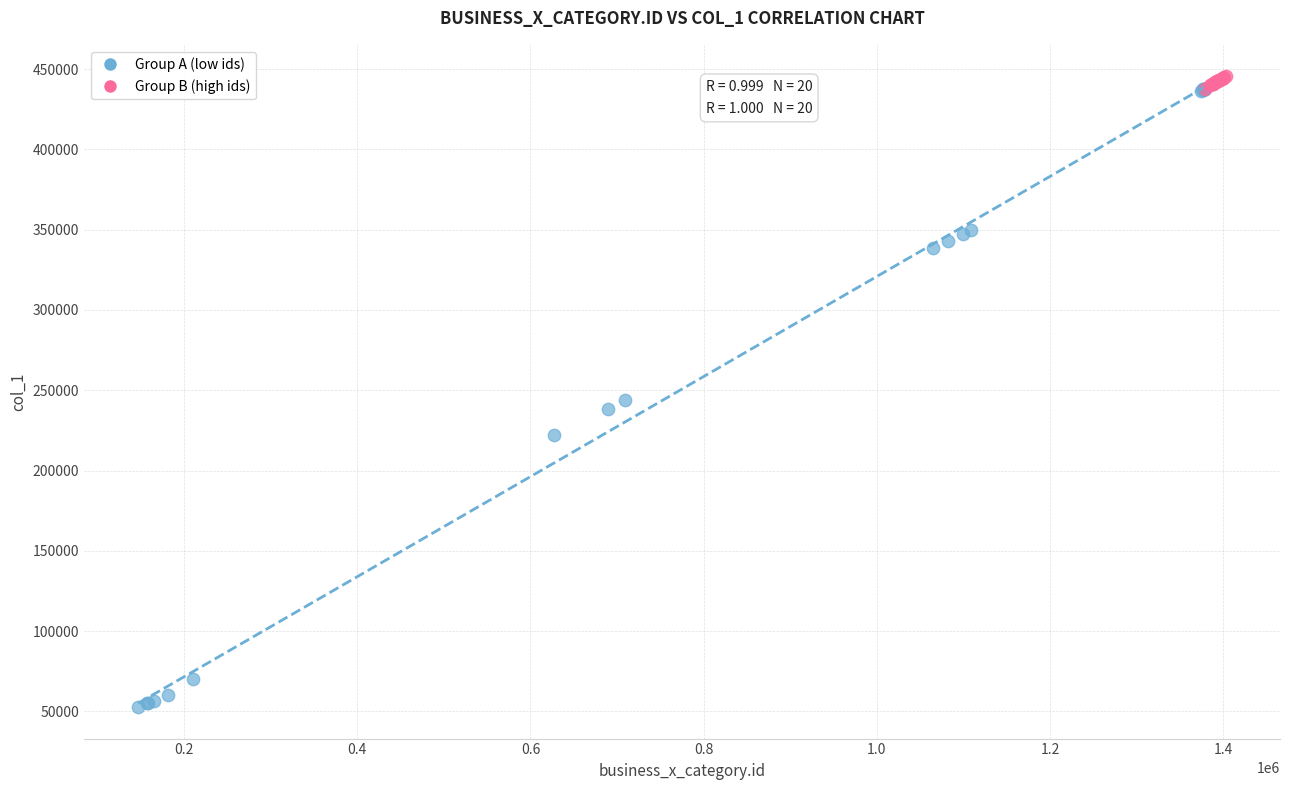

What are all the series names shown in the legend?

Group A (low ids), Group B (high ids)